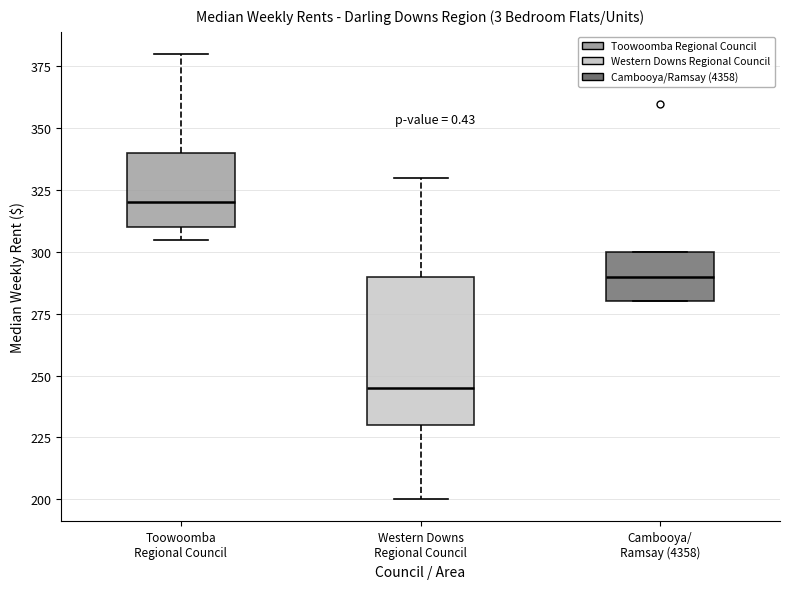

Where does the median line of the box for Cambooya/ Ramsay (4358) sit on the y-axis? The values are not printed on the chart, so give them approximately, as read against the axis.

290